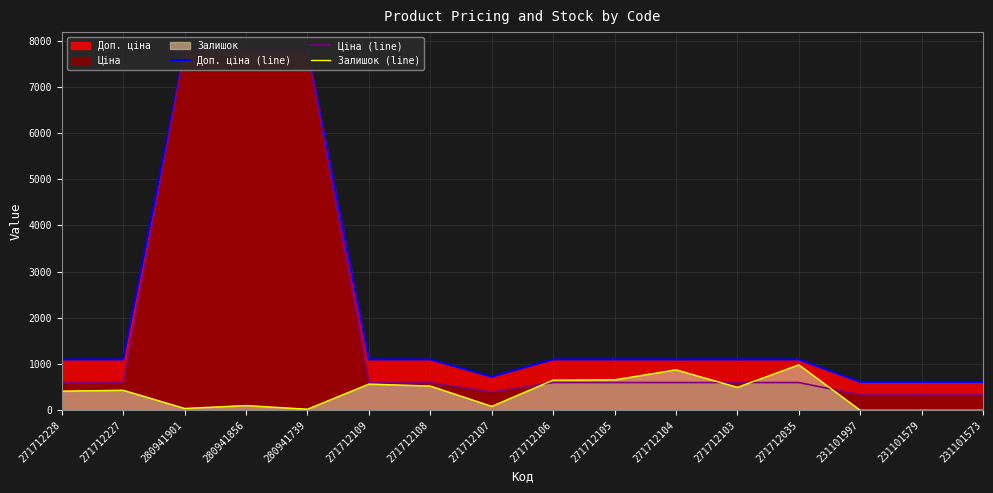

Rank the categories by Ціна (line) value from lowest to highest.

231101997, 231101579, 231101573, 271712107, 271712228, 271712227, 271712109, 271712108, 271712106, 271712105, 271712104, 271712103, 271712035, 280941901, 280941856, 280941739